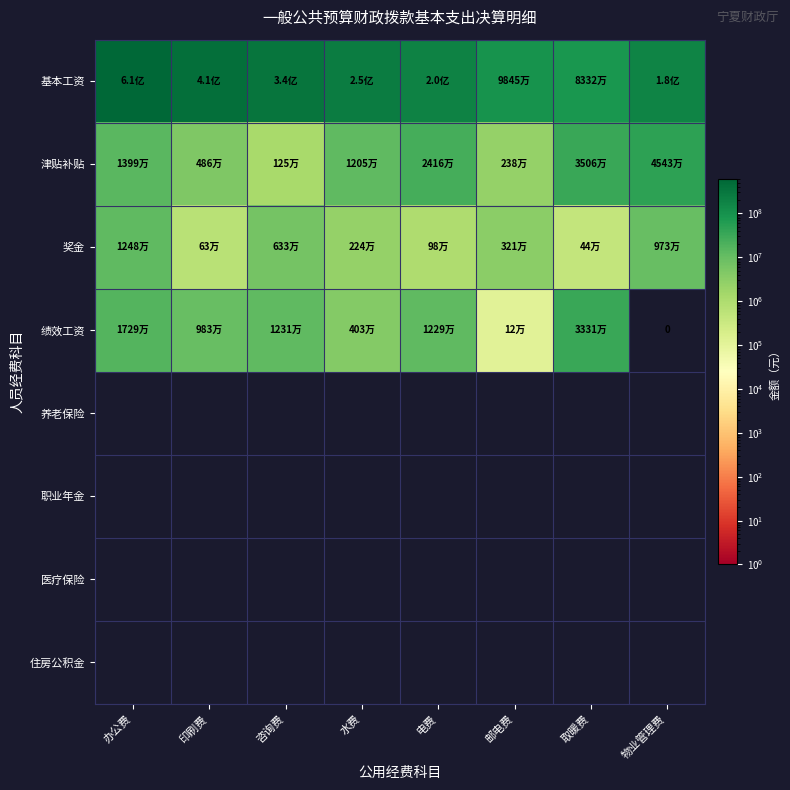

Count the number of categories in the chart.

8